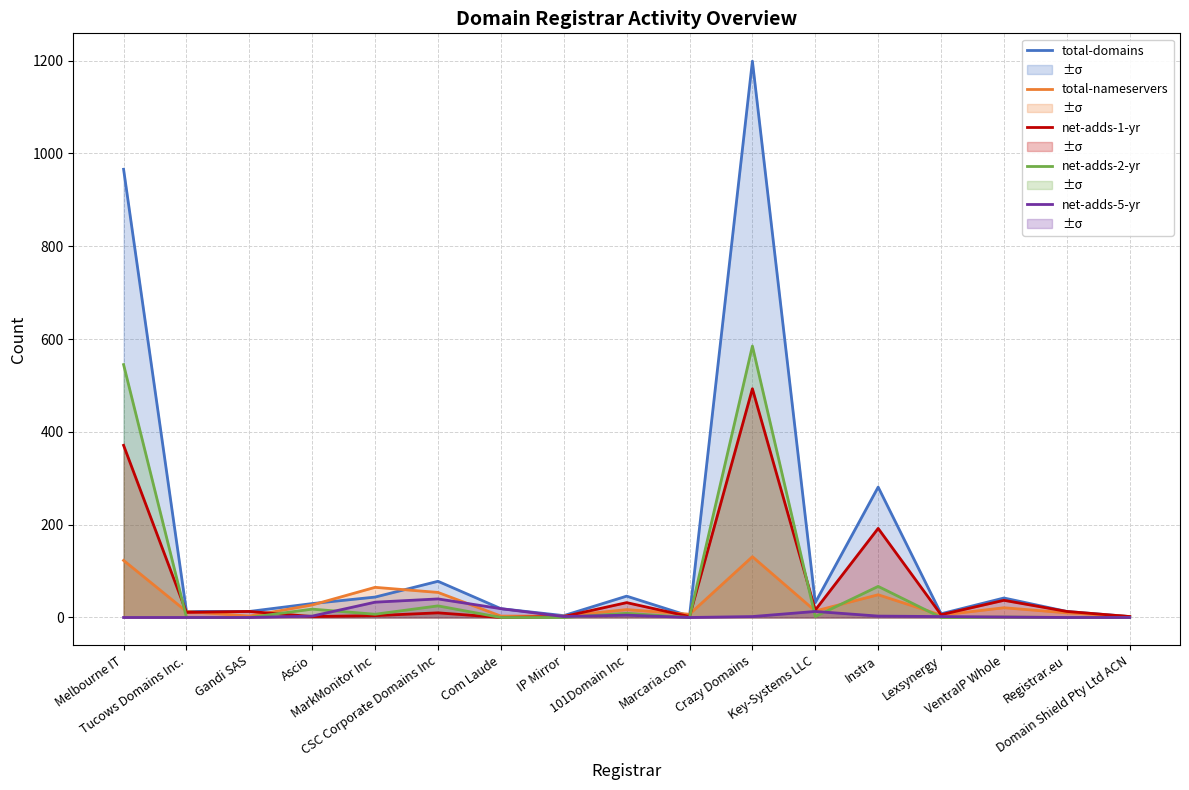

What position from the left is Key-Systems LLC?

12